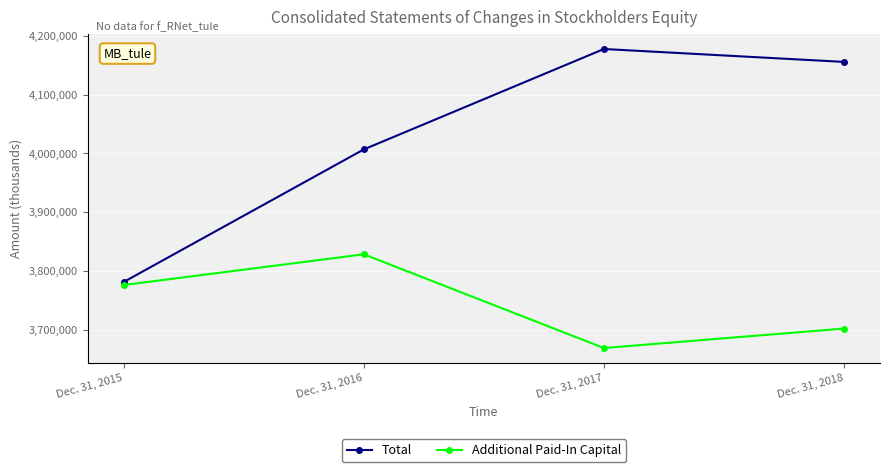

The value of Additional Paid-In Capital at Dec. 31, 2018 is 3702522. True or false?

True